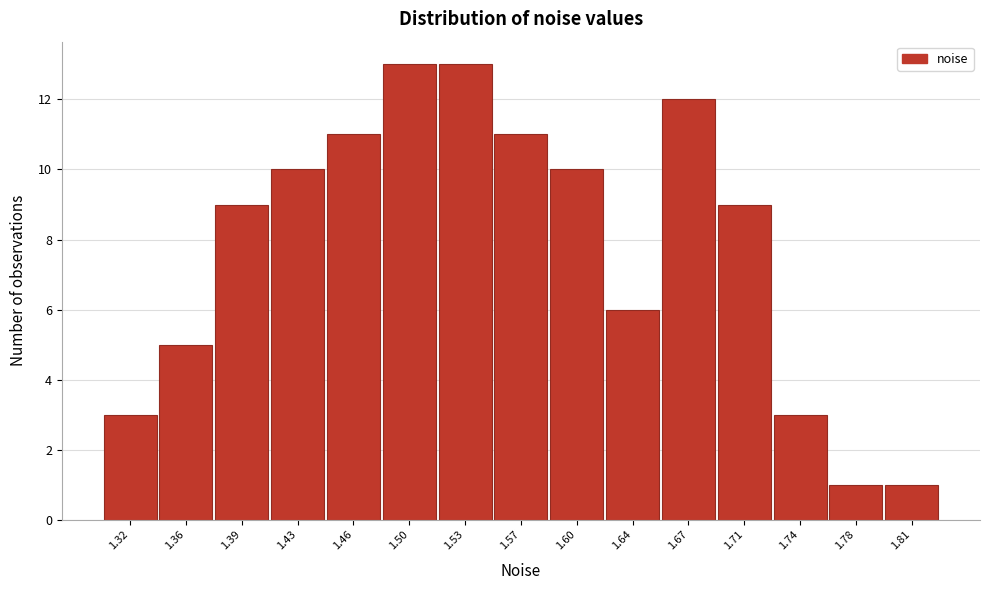

How tall is the bar that spans 1.480 to 1.515 on the x-axis? Neither the bar edges nor the heights are printed on the chart, so give them approximately, as read against the axes.

13